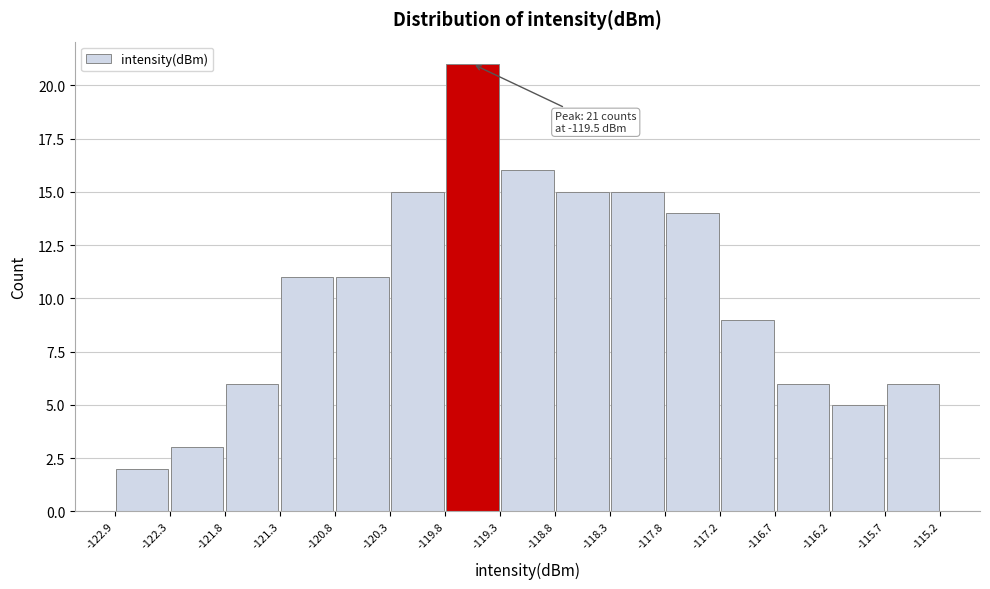

Which range on the x-axis has the tallest bar?

-119.8 to -119.3